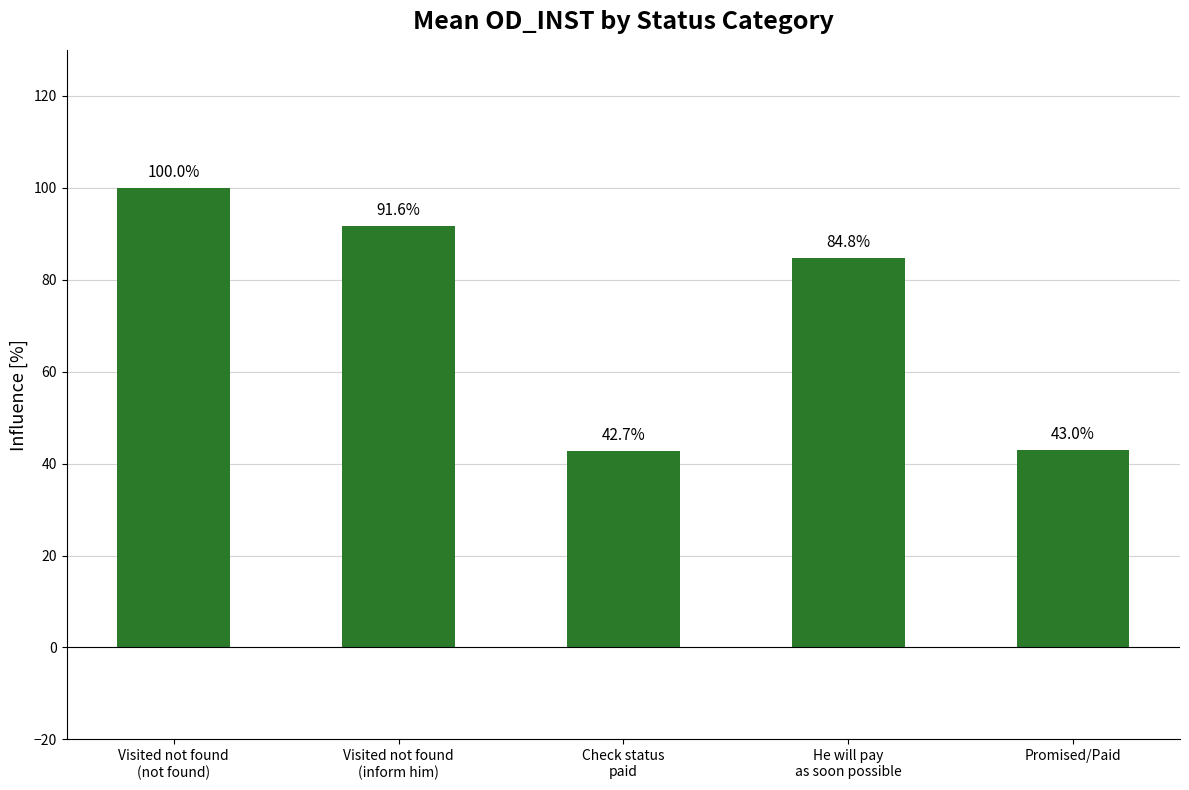

Does the chart contain any negative values?

No